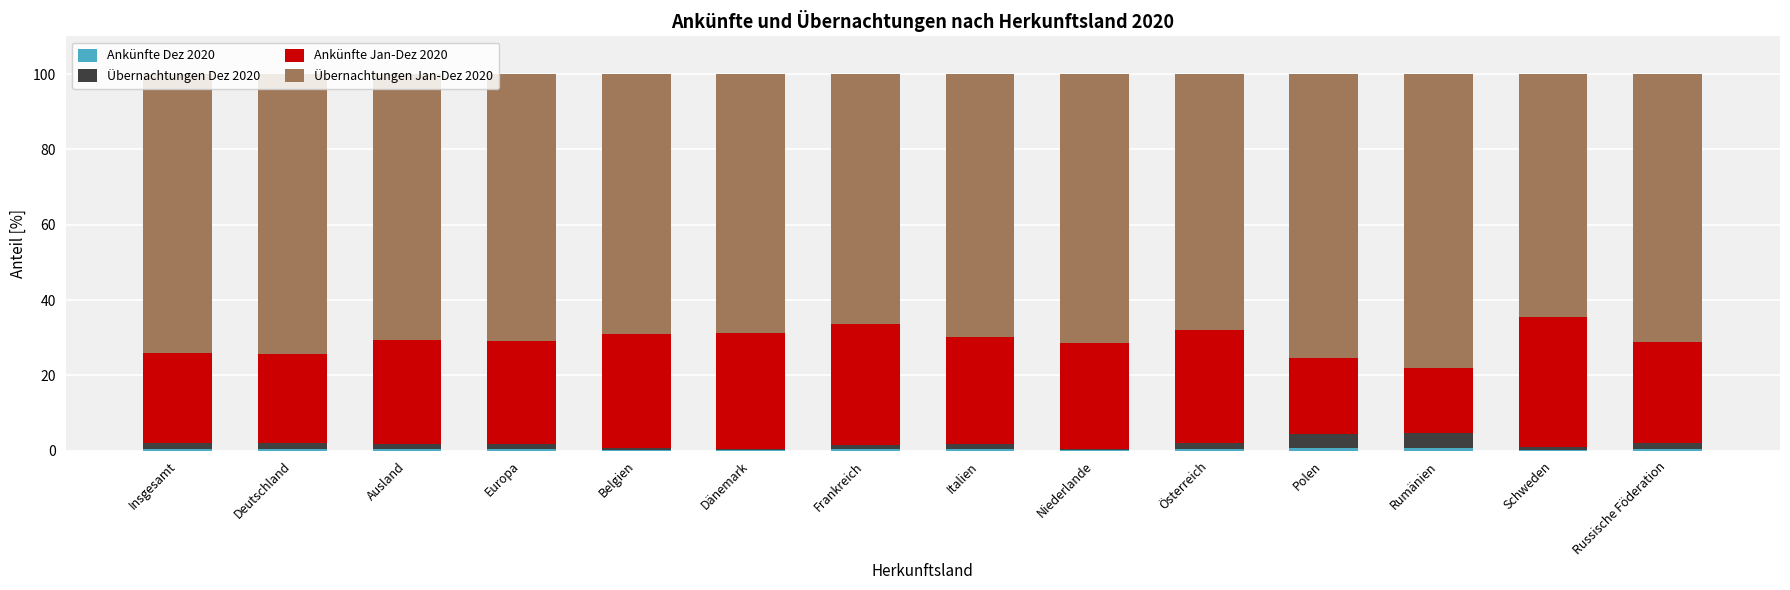

Rank the categories by Ankünfte Dez 2020 value from lowest to highest.

Dänemark, Niederlande, Belgien, Schweden, Russische Föderation, Europa, Deutschland, Insgesamt, Ausland, Italien, Frankreich, Österreich, Polen, Rumänien